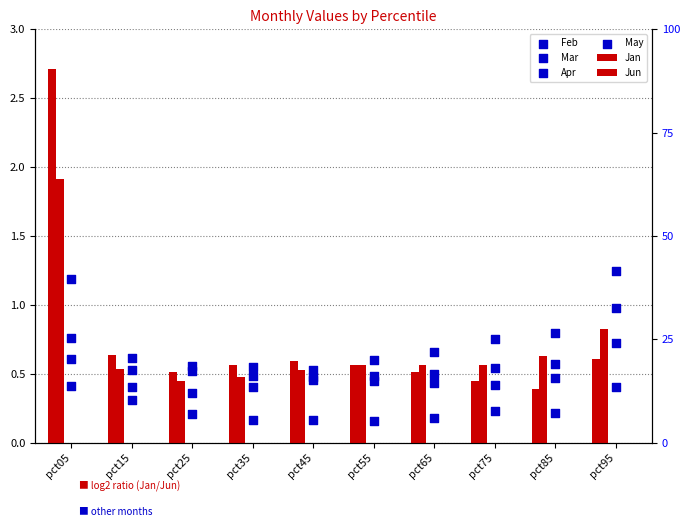

Which series has the widest spread of Y values?

Jan